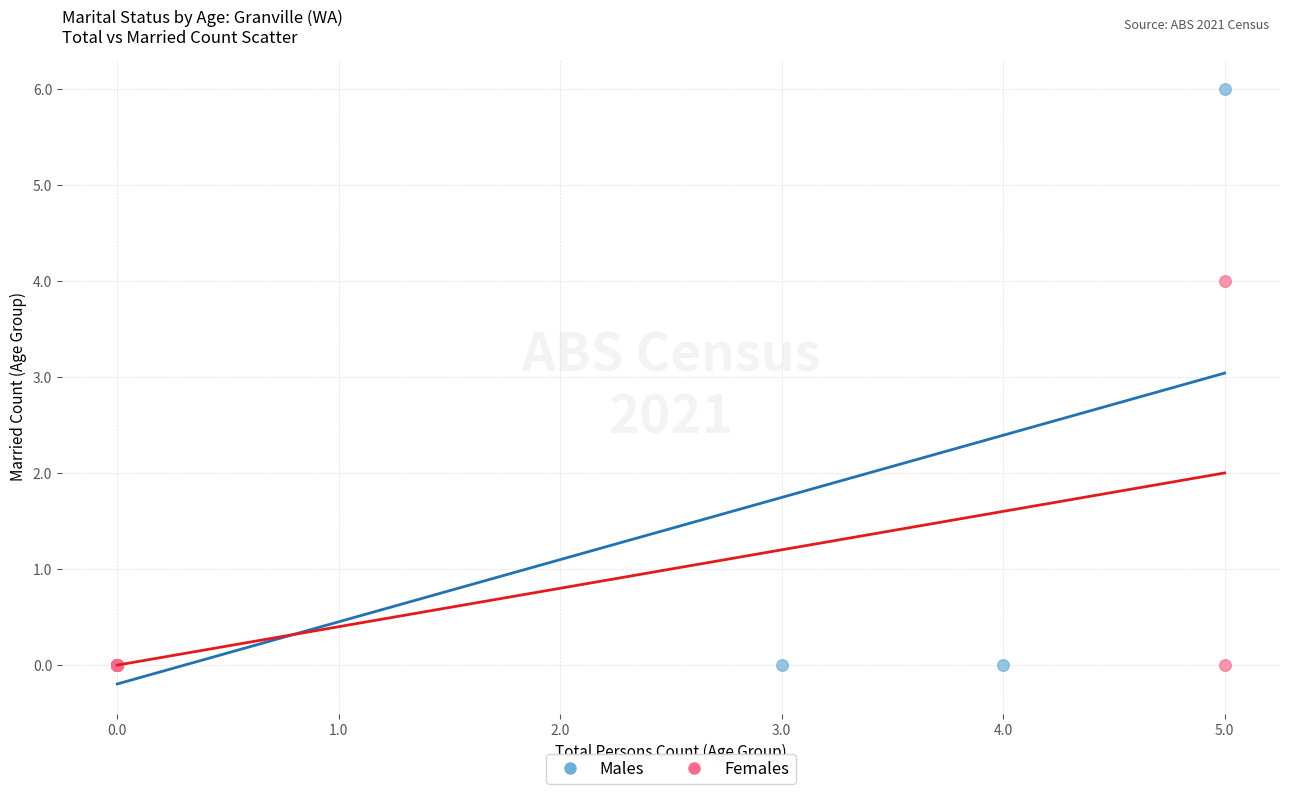

What are all the series names shown in the legend?

Males, Females